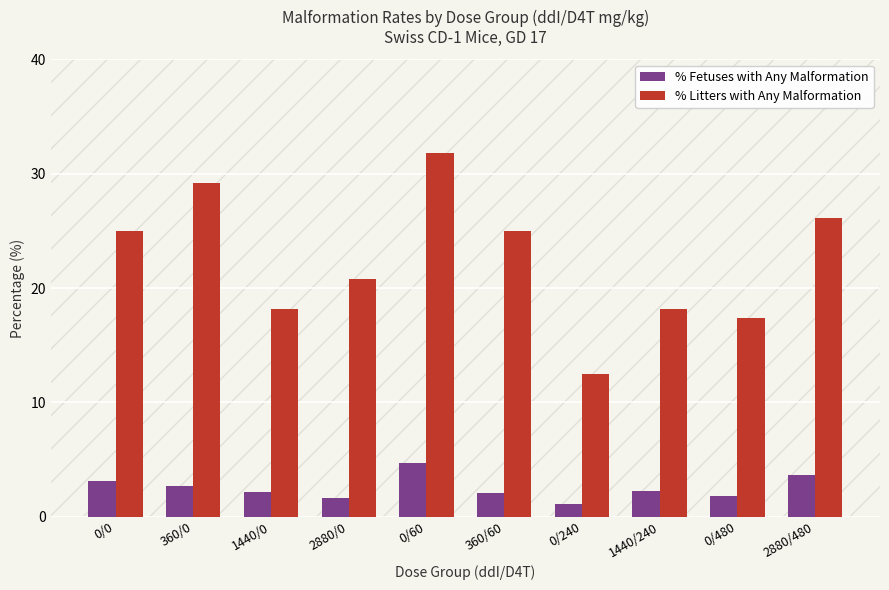

What is the maximum value for % Litters with Any Malformation?

31.8